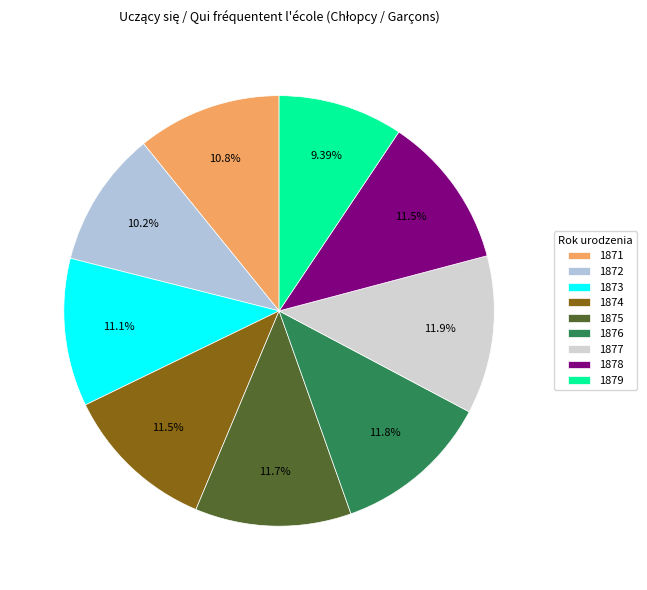

Approximately how many times larger is the value at 1873 compared to 1879?

1.2